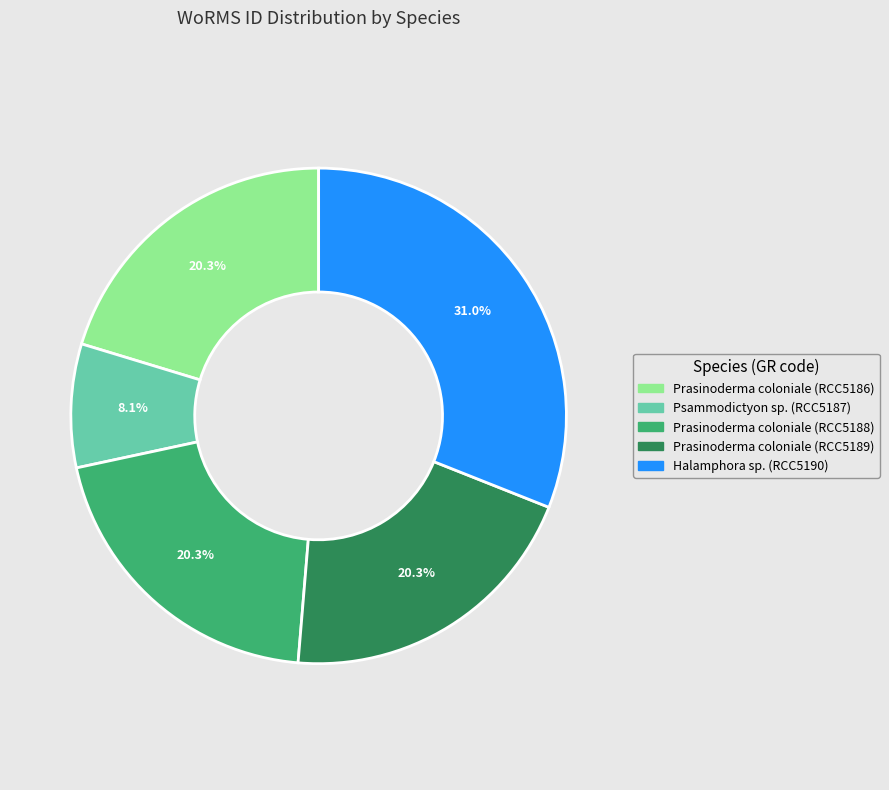

To the nearest percent, what is the difference between the largest and smallest slice percentages?

23%